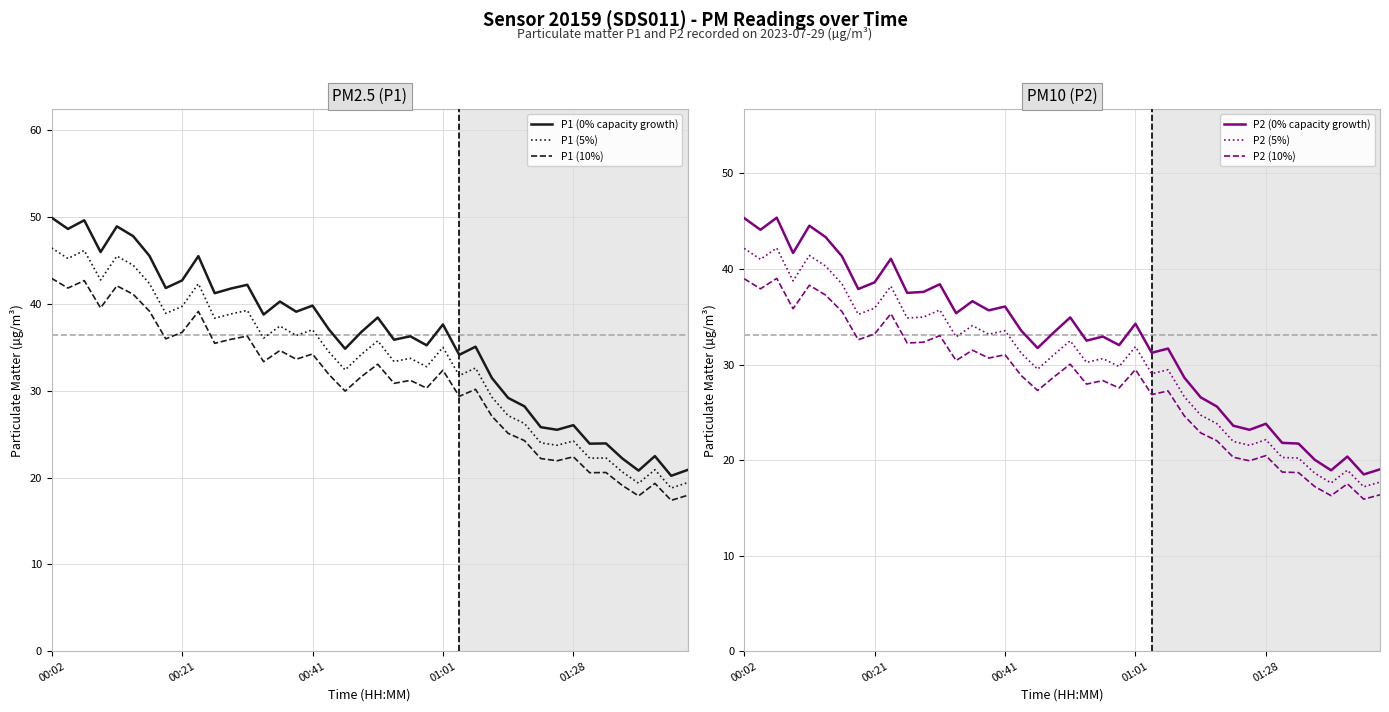

Which series has the largest range (max minus min)?

P1 (0% capacity growth)